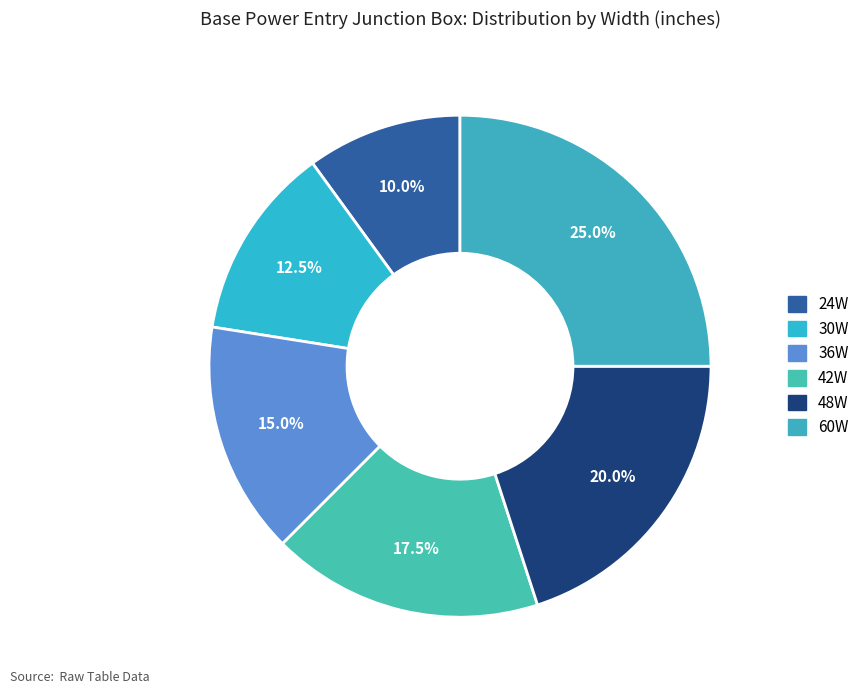

To the nearest percent, what portion does 48W represent?

20%